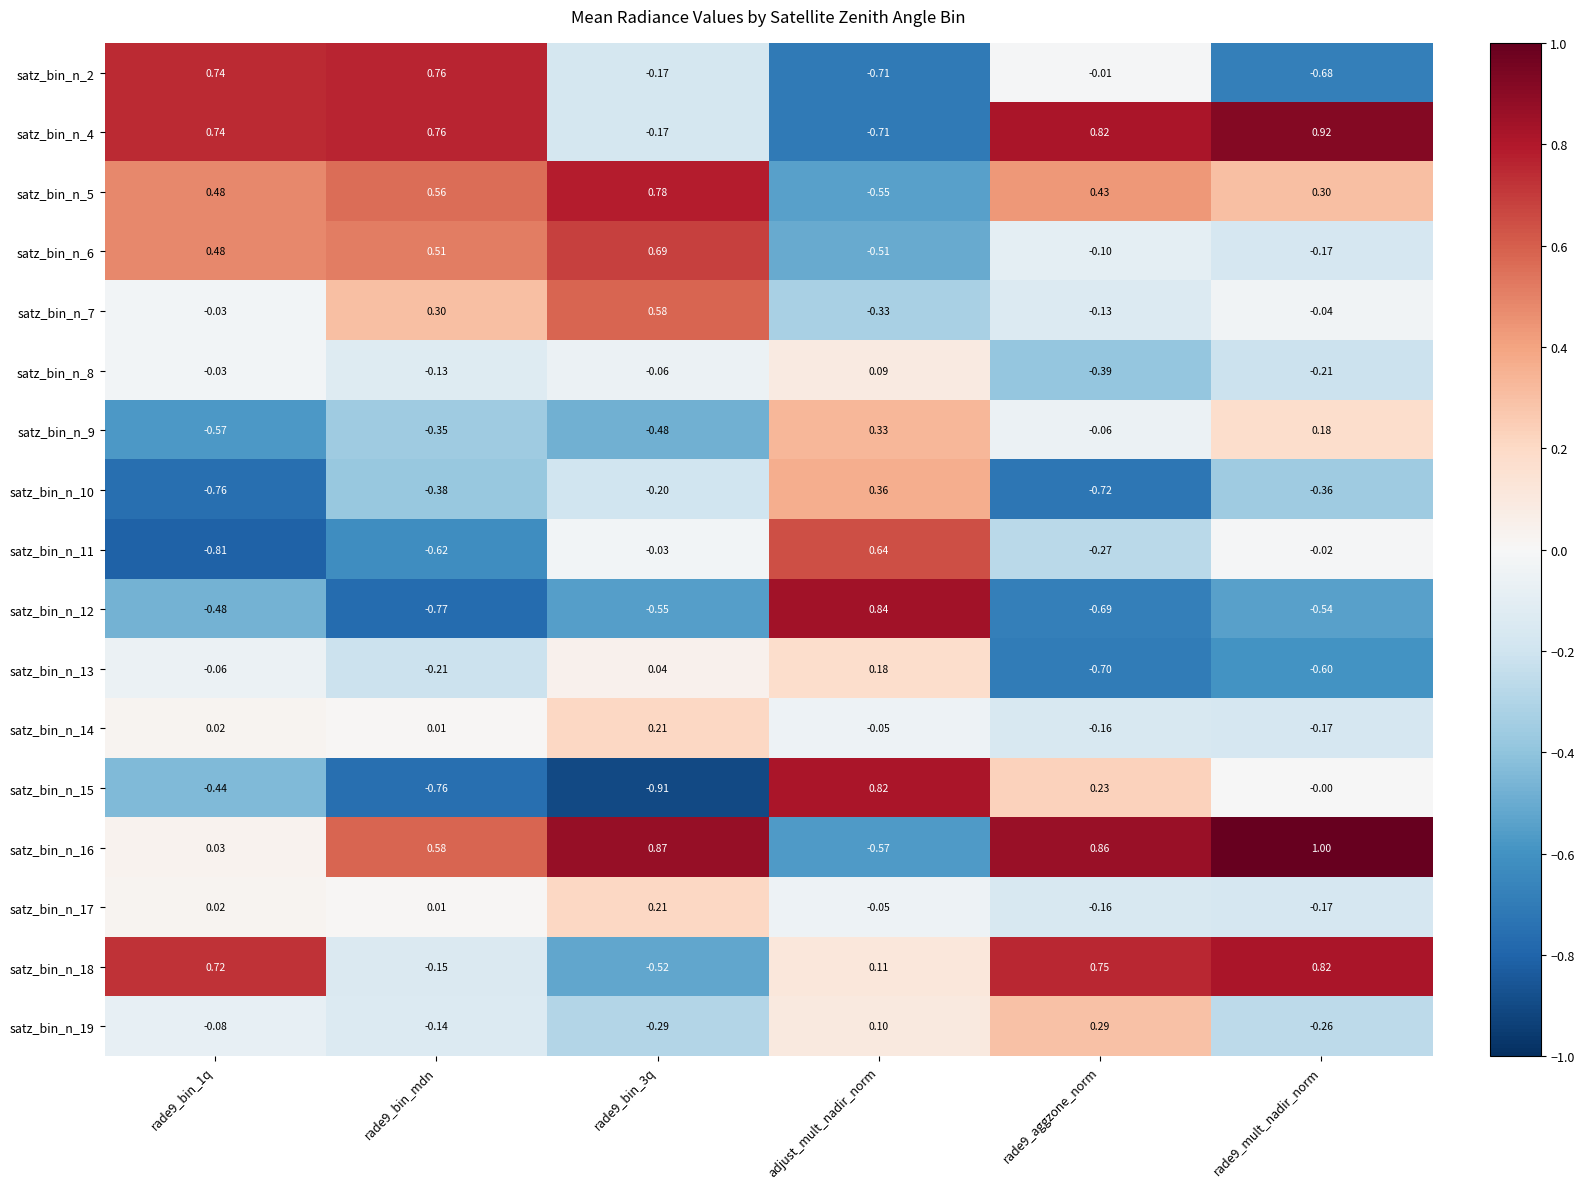

What is the maximum value shown in the chart?

1.0